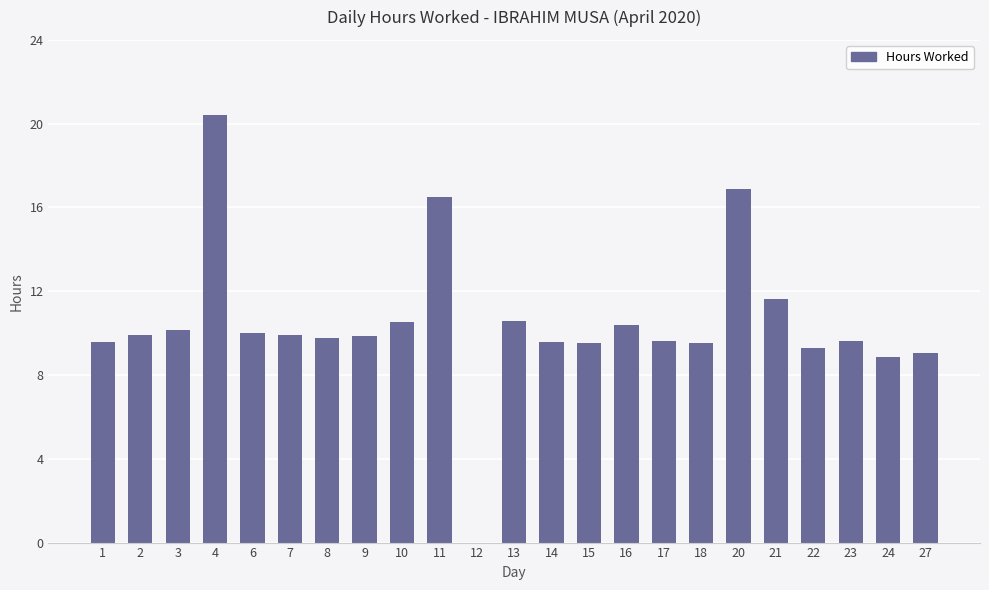

Read the value at 13.

10.6